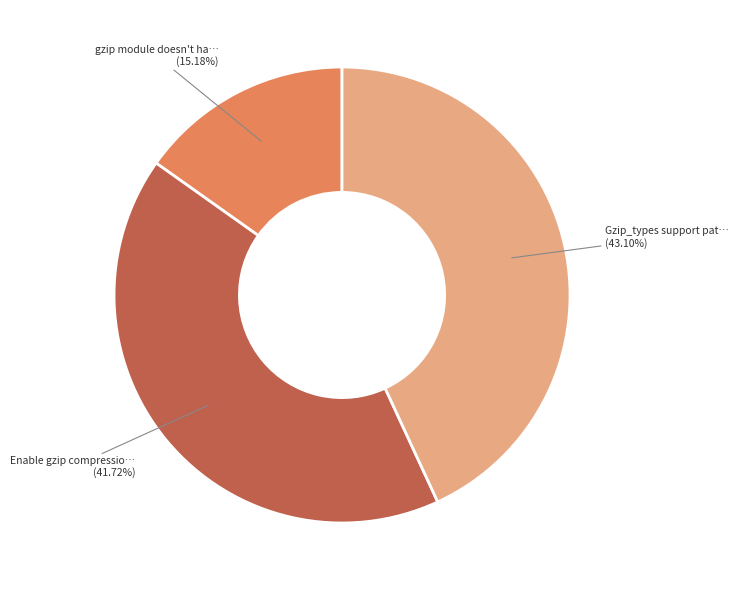

Is there any slice that represents more than half of the pie?

No